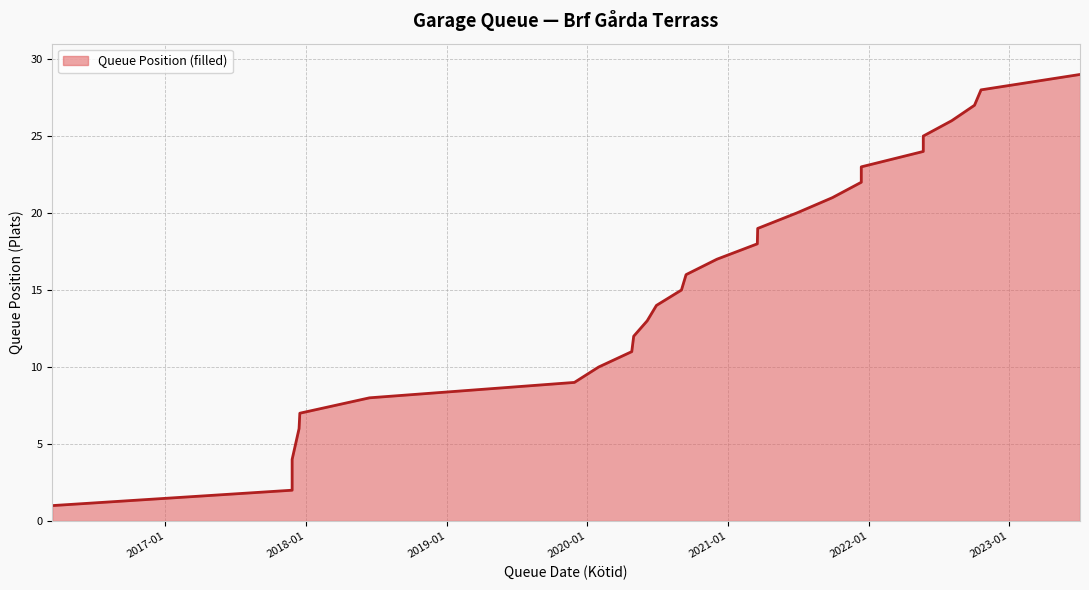

True or false: the data has more than 0 interior local peaks.

False